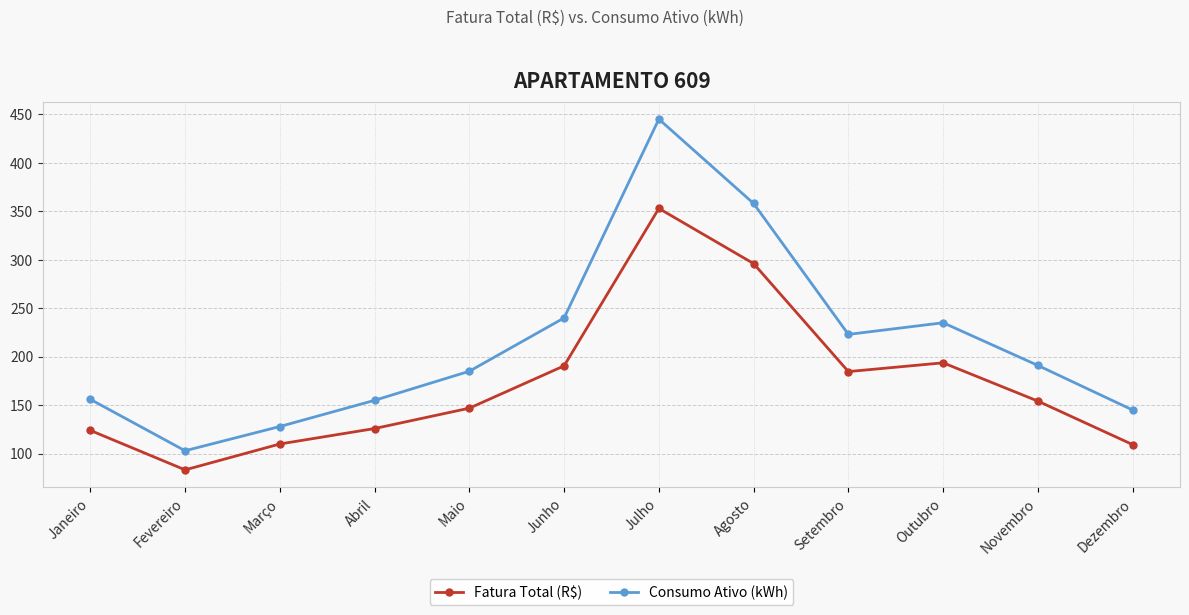

Rank the series by their average value, from lowest to highest.

Fatura Total (R$), Consumo Ativo (kWh)